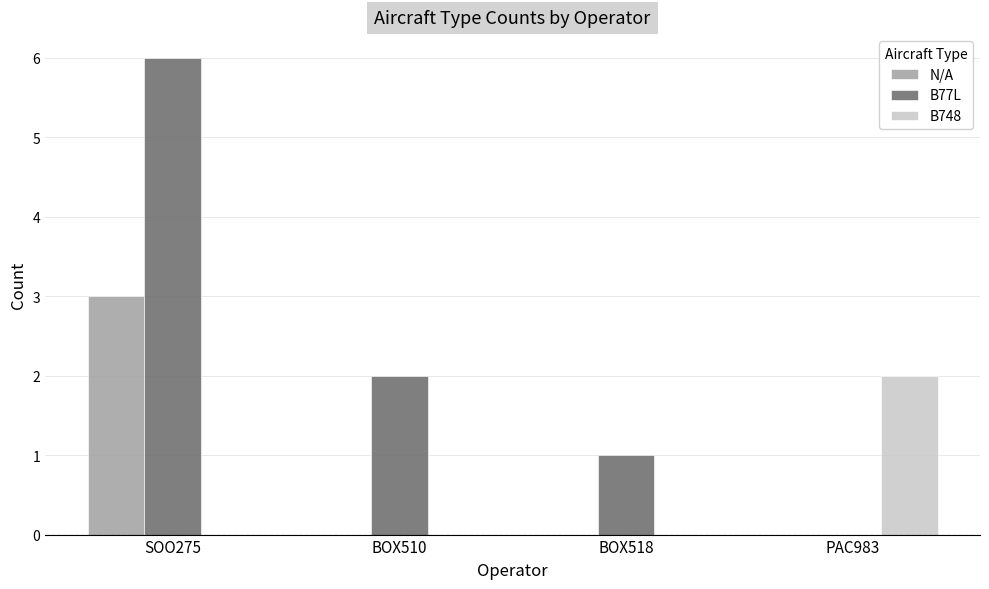

What is the approximate value of N/A at SOO275?

3